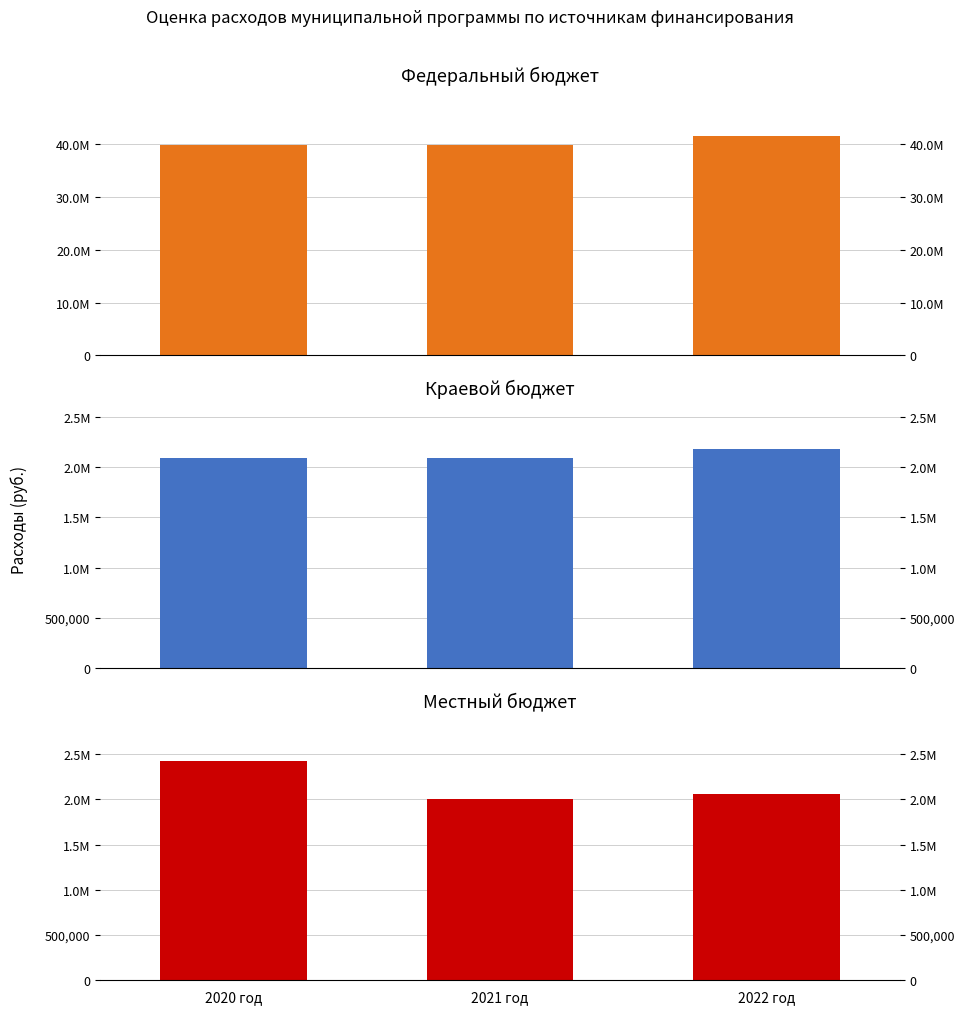

Which series has the widest spread of values?

федеральный бюджет